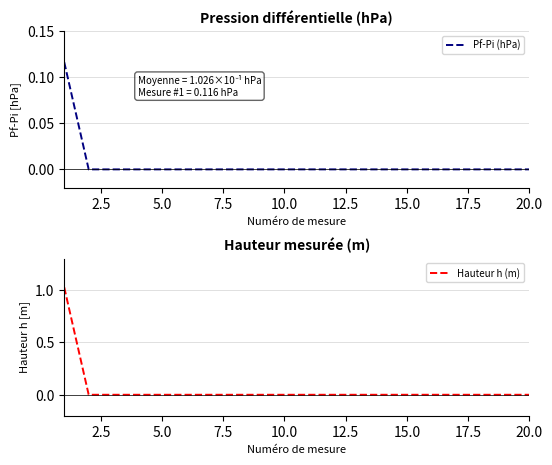

The Pf-Pi (hPa) series shows 0.0 at 5.0. True or false?

True